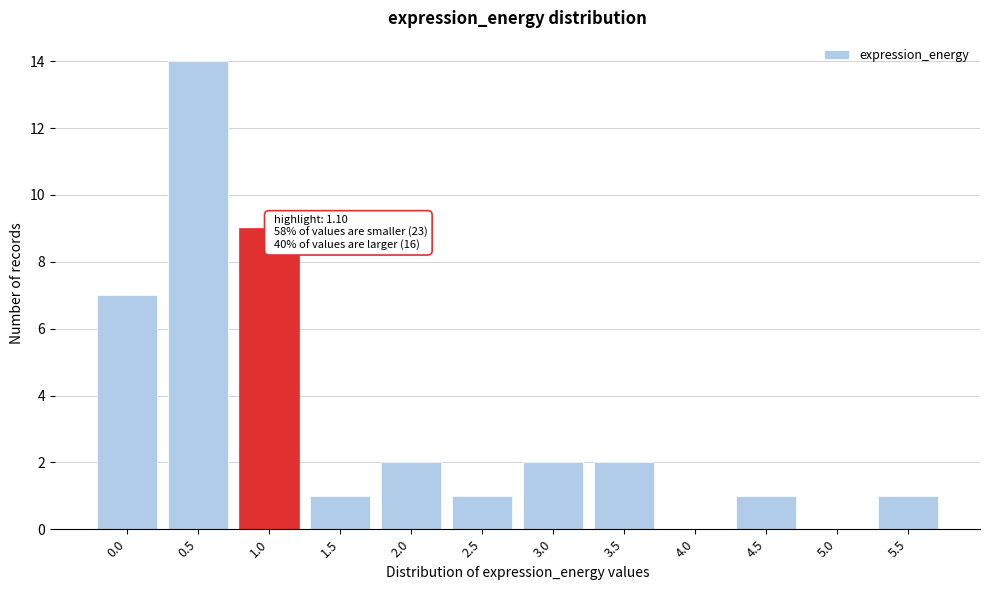

Reading right to left, list all the values displayed in this chart.

5.5=1	5.0=0	4.5=1	4.0=0	3.5=2	3.0=2	2.5=1	2.0=2	1.5=1	1.0=9	0.5=14	0.0=7